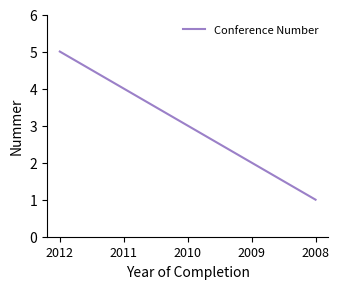

Is it true that the value at 2012 is 3?

False